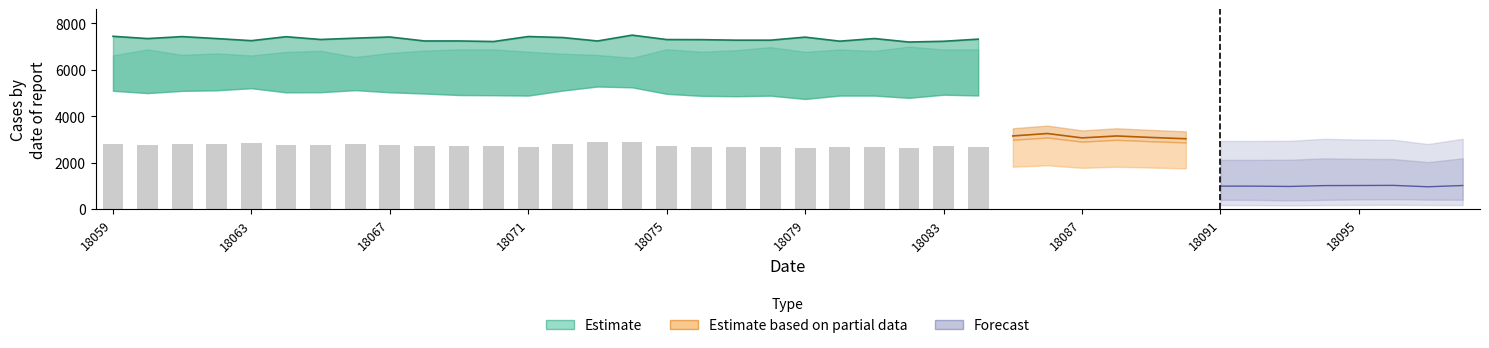

What is the difference between the Partial_lower values at 18065 and 18069?

14